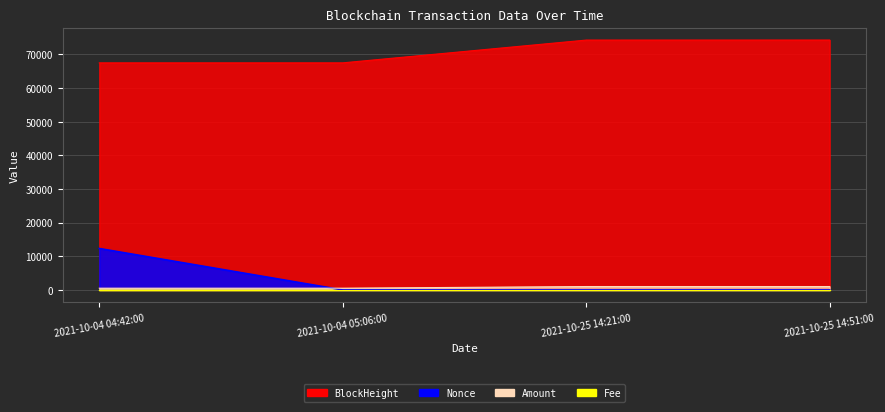

The value of Nonce at 2021-10-04 04:42:00 is 12321.0. True or false?

True